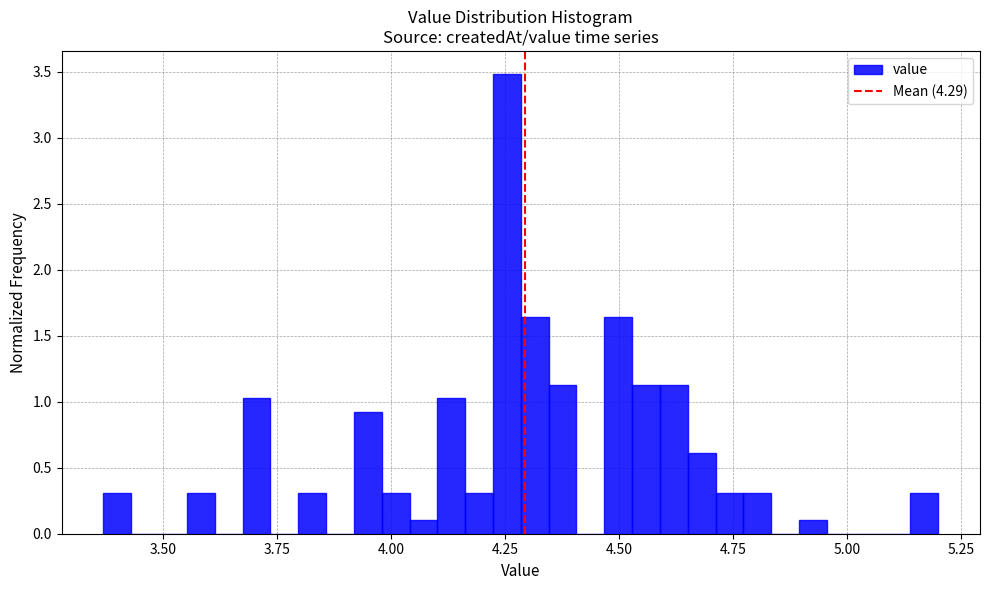

Read against the x-axis, roughly where is the centre of the tallest bar?

4.25